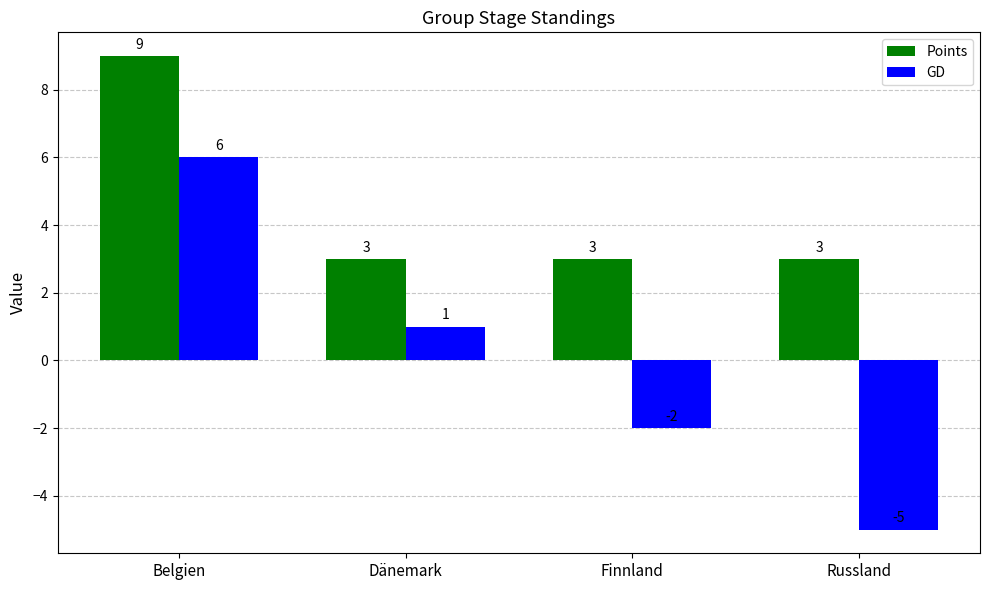

At which category is the sum across all series the highest?

Belgien